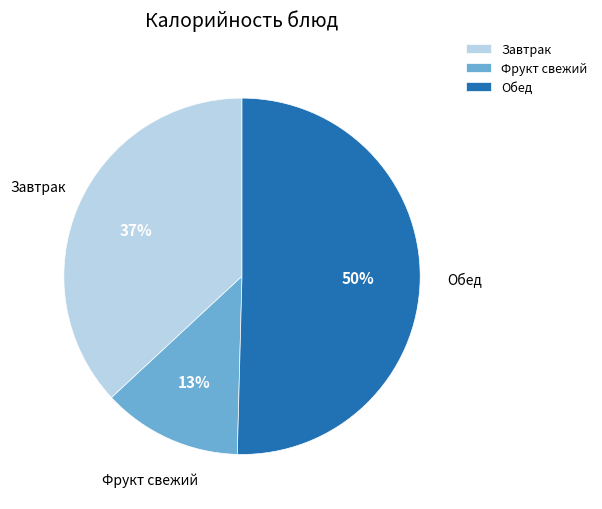

Is it true that Завтрак is 37% of the pie?

True